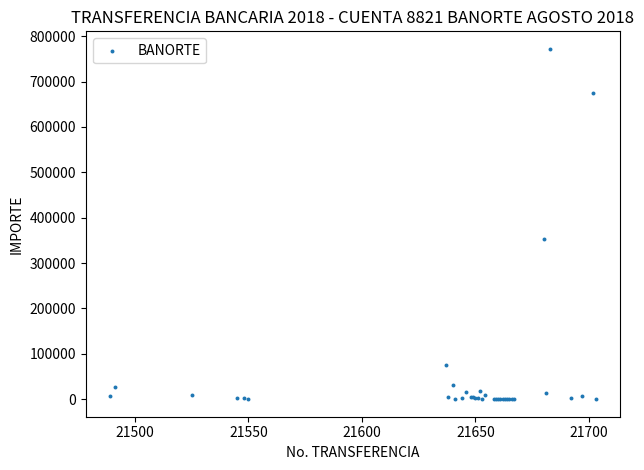

What Y value in the scatter plot is closest to 386024?

353358.2